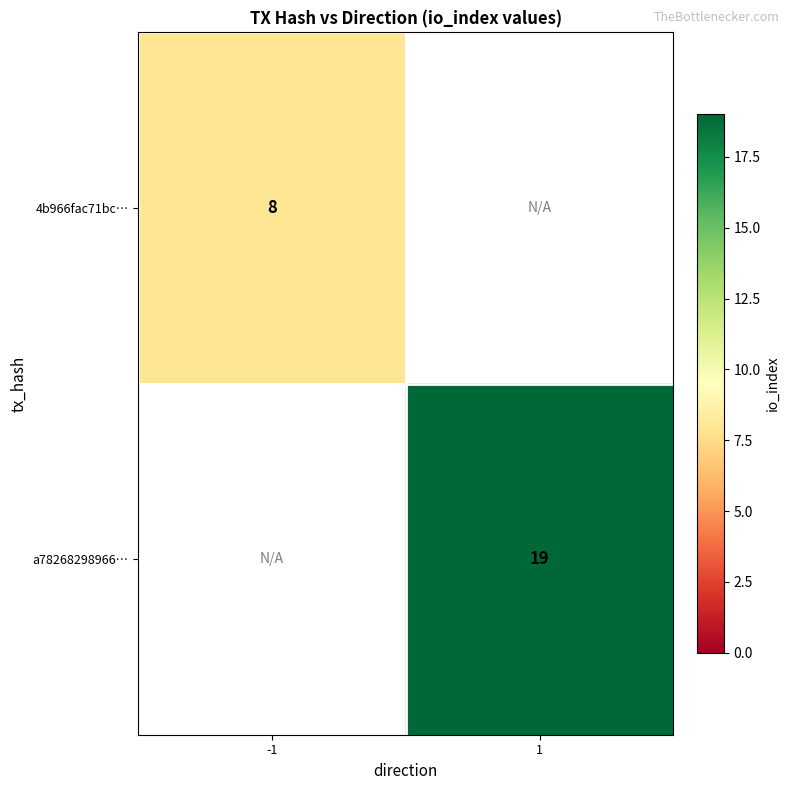

The value of a78268298966… at 1 is 30. True or false?

False